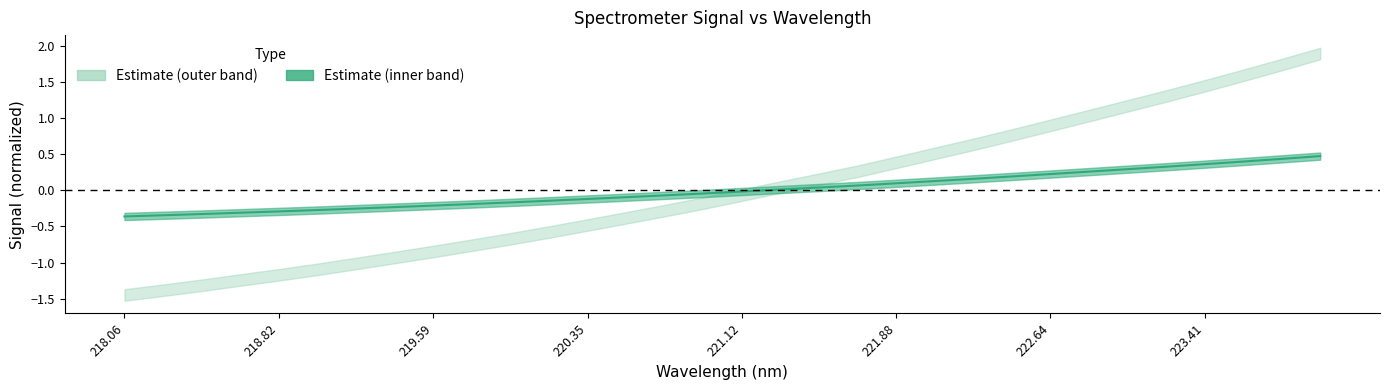

True or false: the data has more than 2 interior local peaks.

False